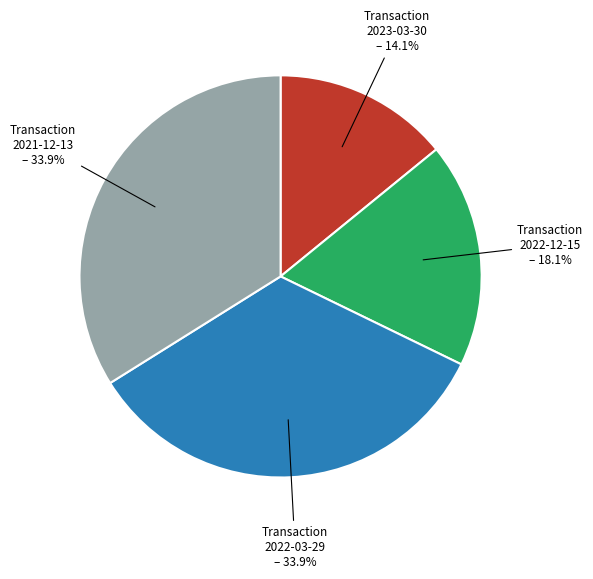

Is there any slice that represents more than half of the pie?

No